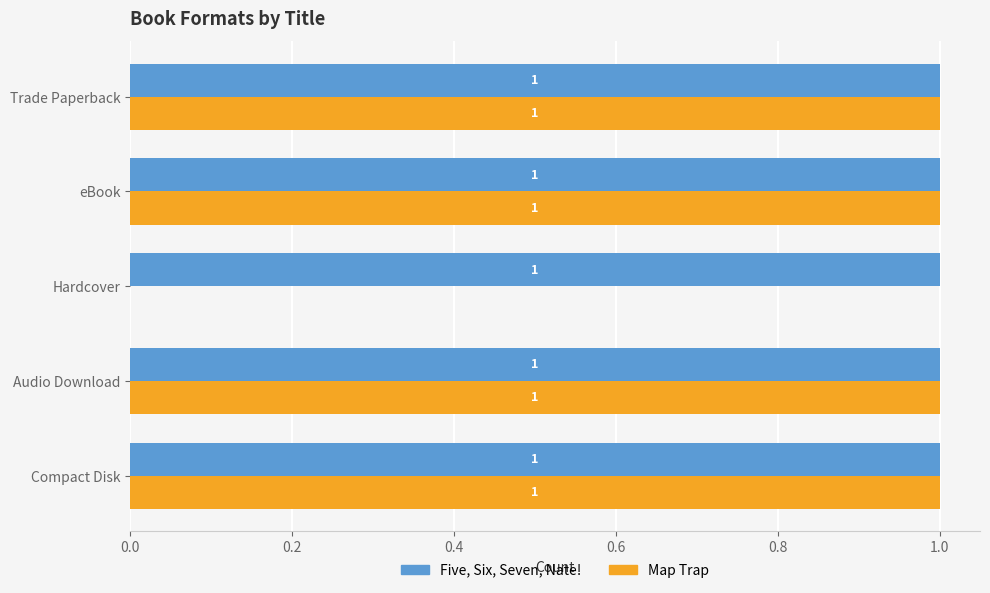

Which series has the largest total across all categories?

Five, Six, Seven, Nate!